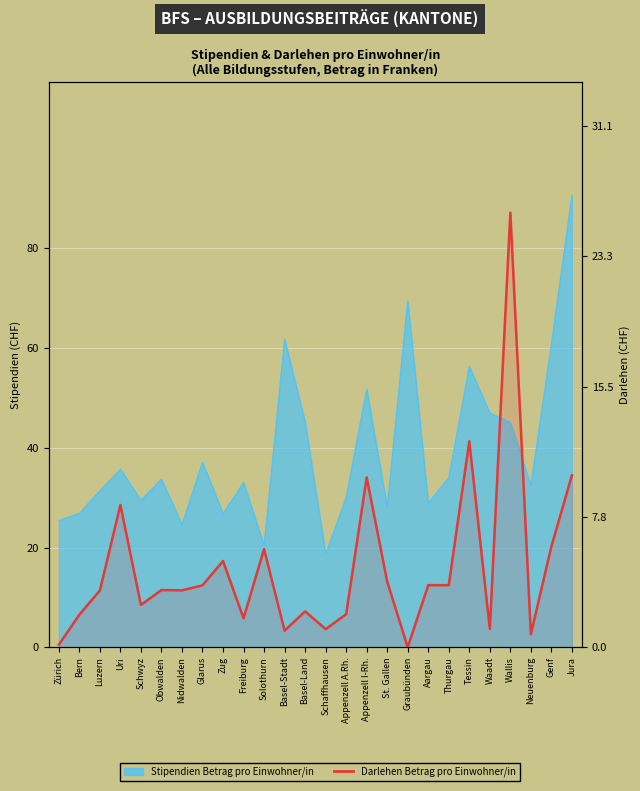

What position from the left is Glarus?

8